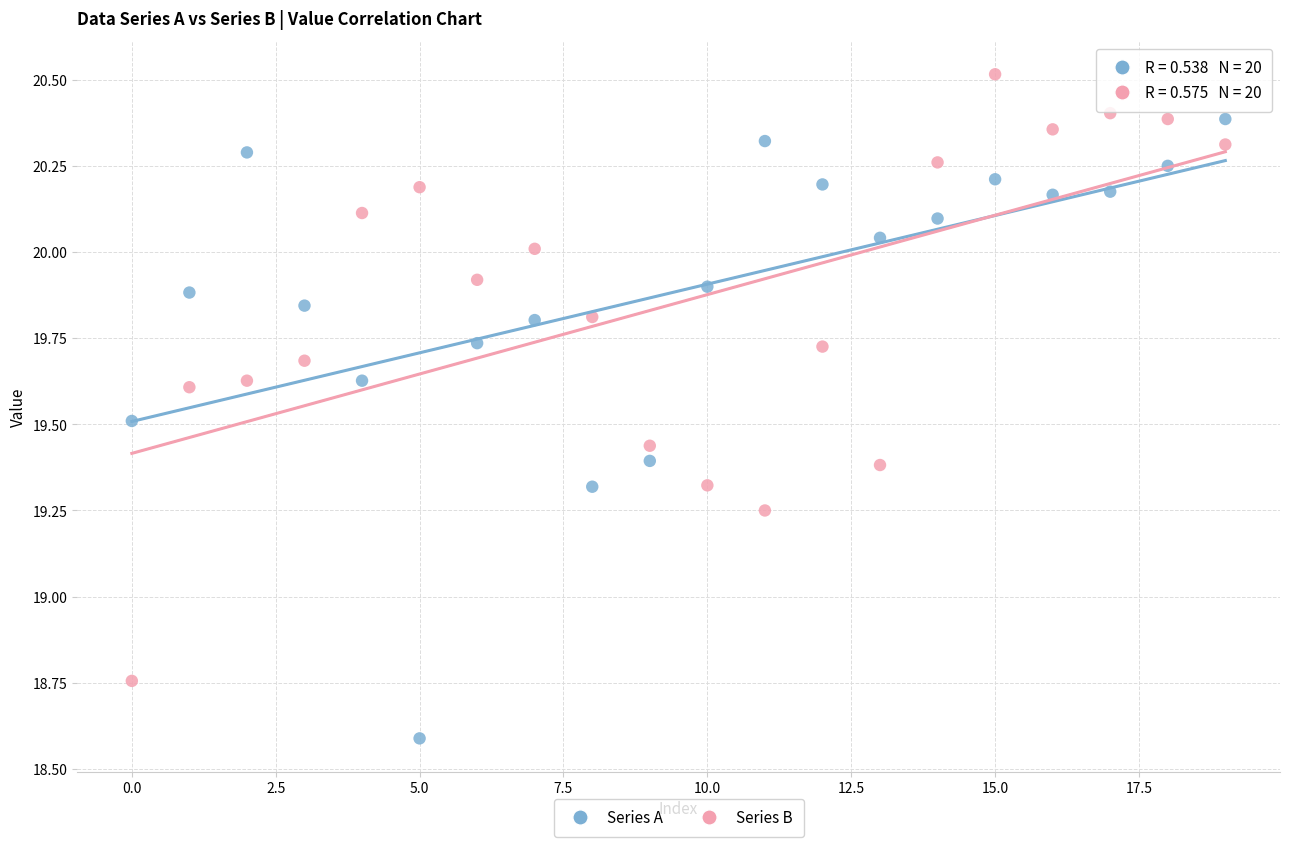

Across all data points, what is the range of Y values (max minus min)?

1.9